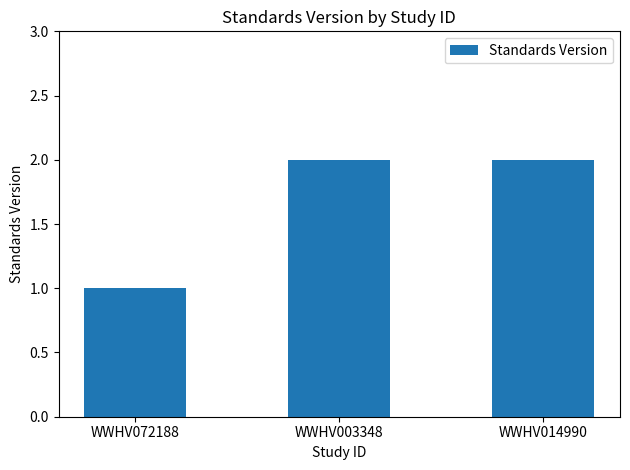

How many categories are shown in the chart?

3